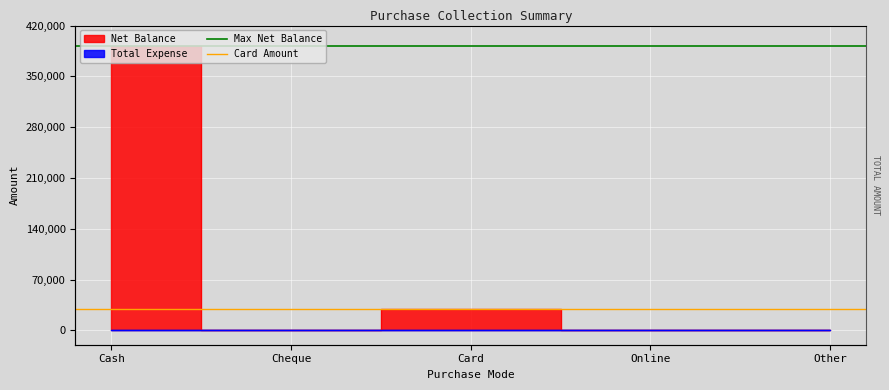

Does the chart display data point markers on the line(s)?

No